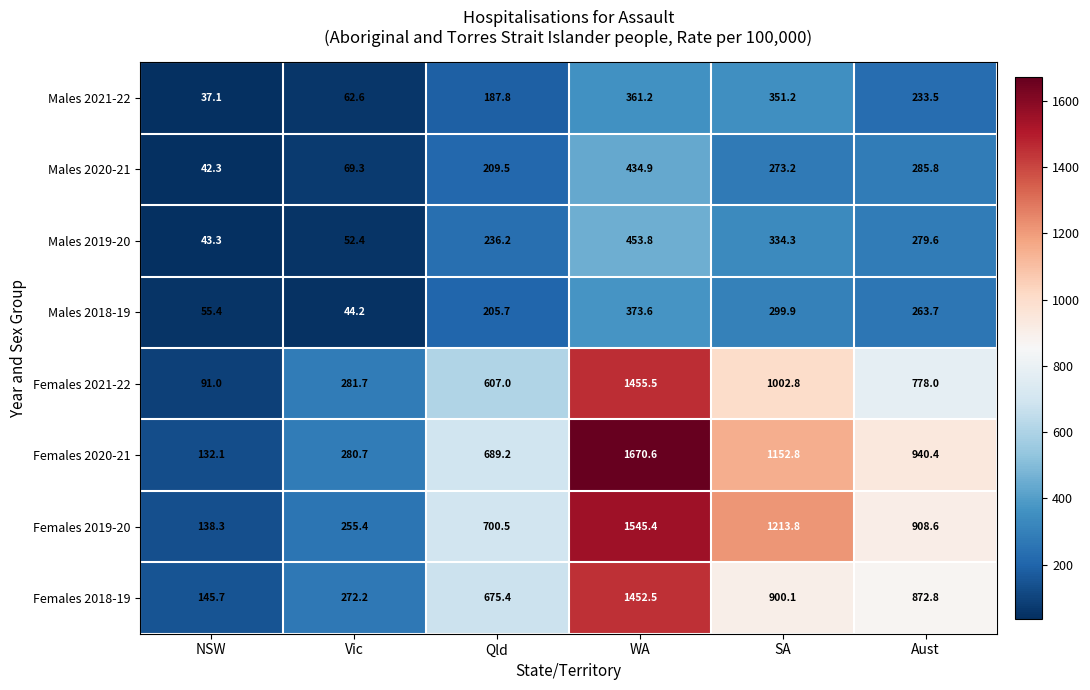

The value of Females 2019-20 at NSW is 189.0. True or false?

False